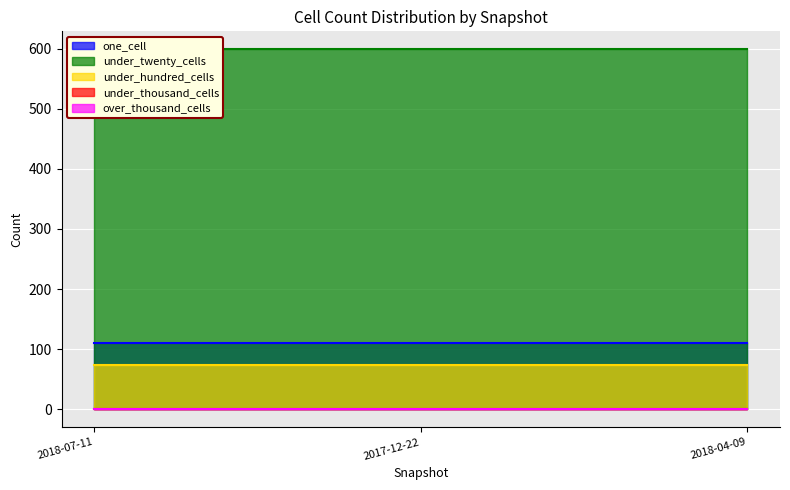

Reading left to right, what are all the values shown in this chart?

one_cell: 2018-07-11=110	2017-12-22=110	2018-04-09=110
under_twenty_cells: 2018-07-11=599	2017-12-22=599	2018-04-09=599
under_hundred_cells: 2018-07-11=74	2017-12-22=74	2018-04-09=74
under_thousand_cells: 2018-07-11=0	2017-12-22=0	2018-04-09=0
over_thousand_cells: 2018-07-11=0	2017-12-22=0	2018-04-09=0